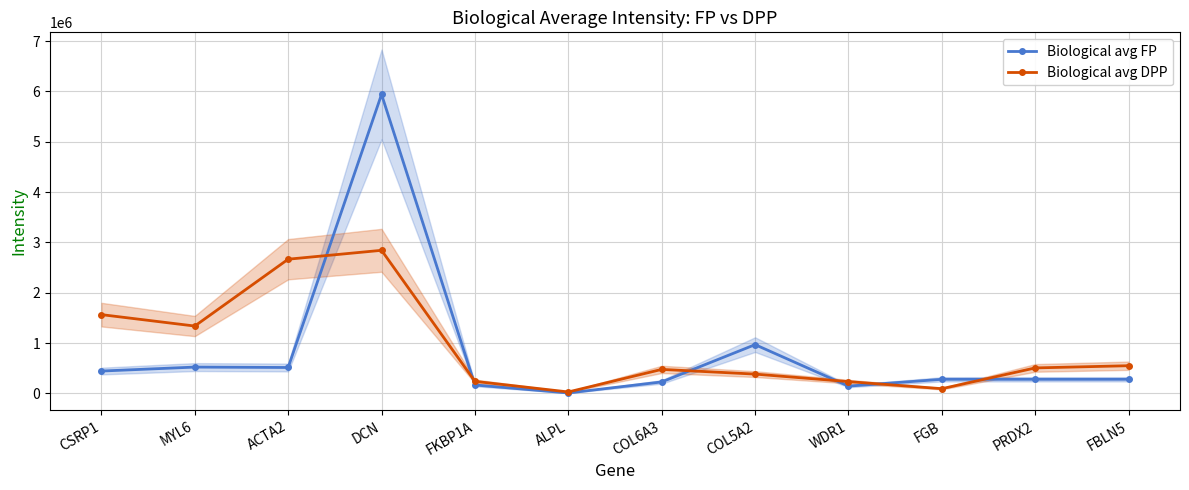

Reading left to right, extract all data points from this chart.

Biological avg FP: 445777.8	524666.7	516555.6	5942222.2	168777.8	10423.9	229555.6	970555.6	146588.9	281777.8	282111.1	282222.2
Biological avg DPP: 1566666.7	1340000.0	2667777.8	2844444.4	241111.1	30444.4	478777.8	385222.2	236000.0	95444.4	508111.1	551777.8